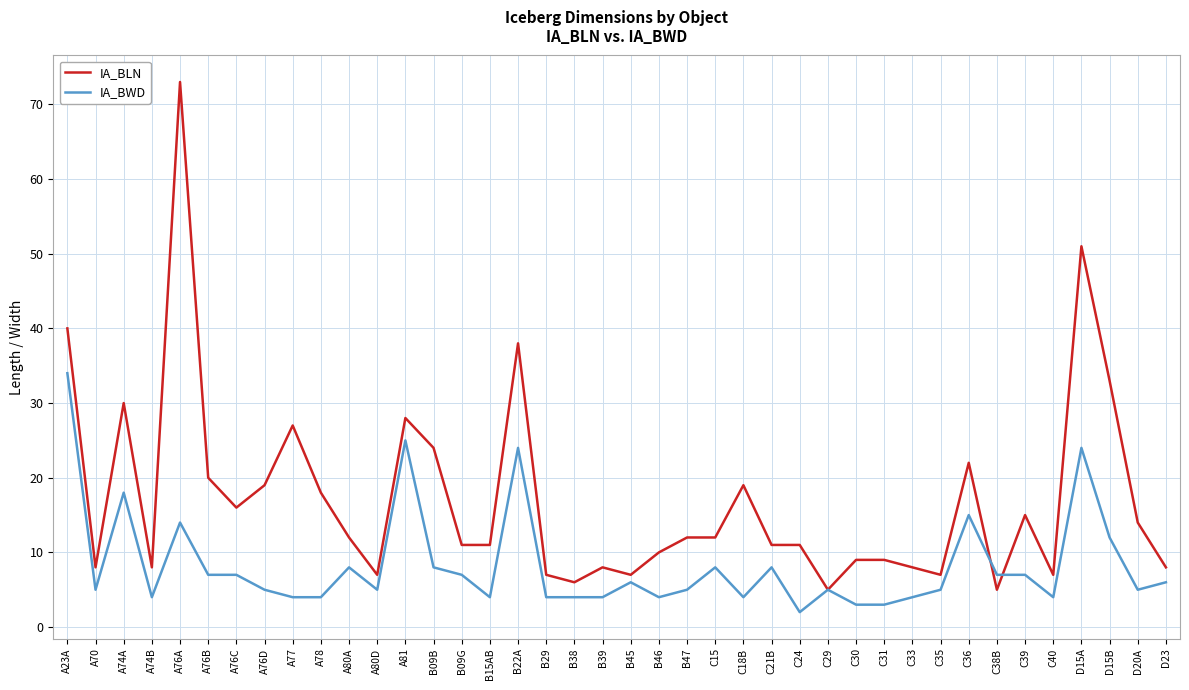

True or false: IA_BWD has a value of 5 at B47.

True